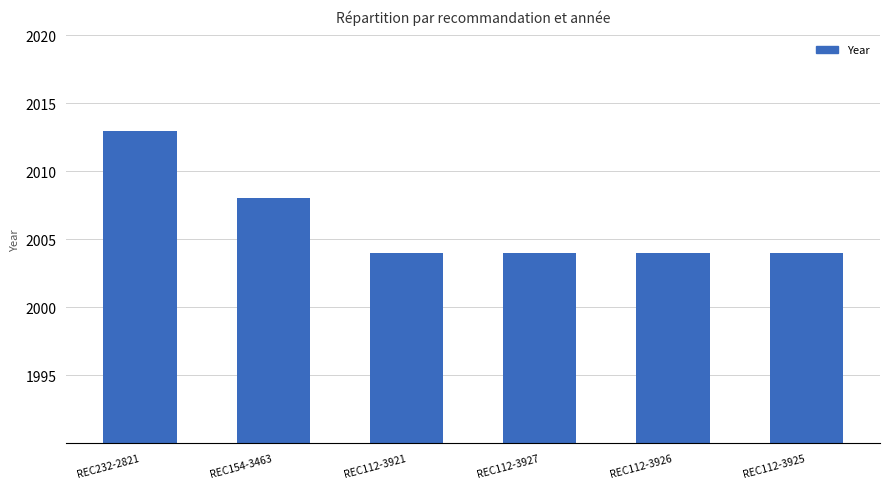

Reading left to right, extract all data points from this chart.

REC232-2821=2013	REC154-3463=2008	REC112-3921=2004	REC112-3927=2004	REC112-3926=2004	REC112-3925=2004